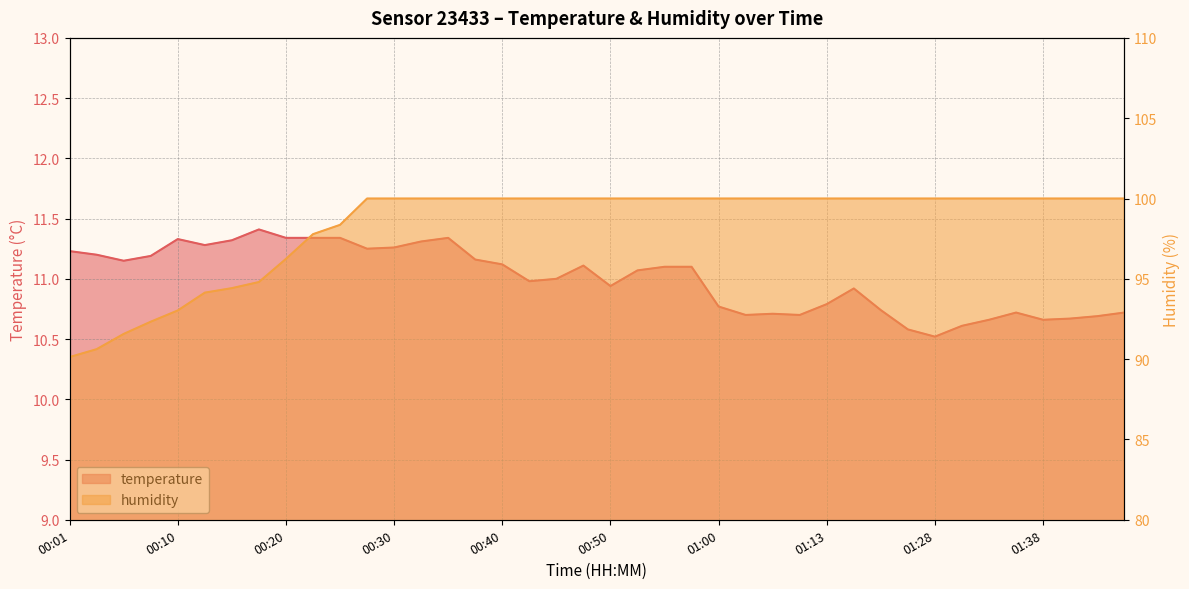

The temperature series shows 11.3 at 00:35. True or false?

True